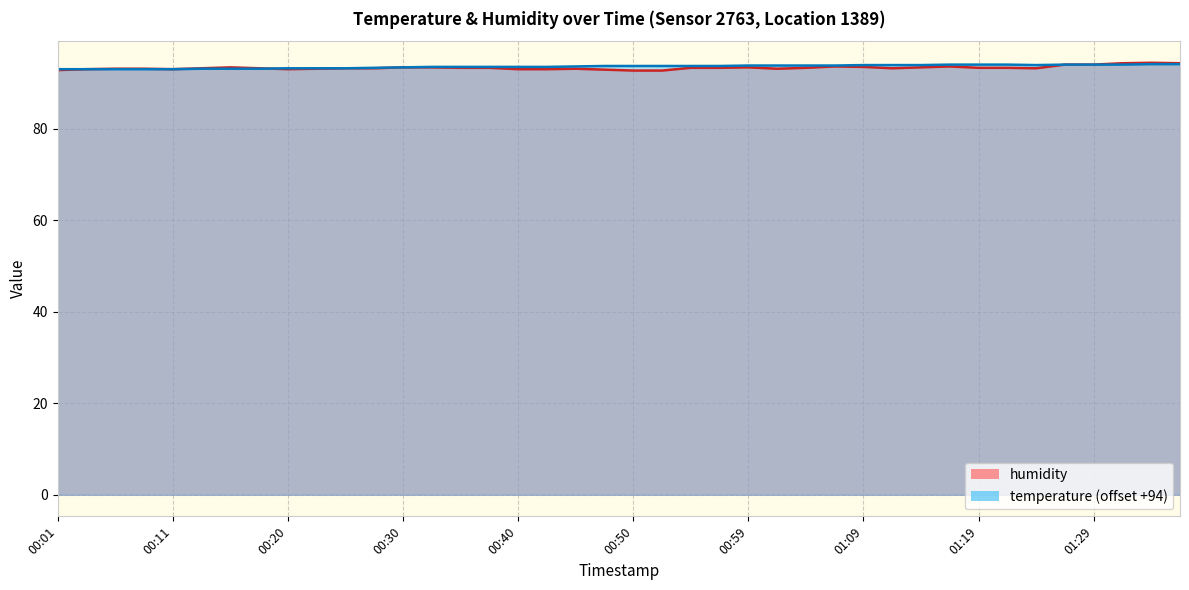

Is the value of temperature at 01:31 greater than the value of humidity at 00:25?

Yes